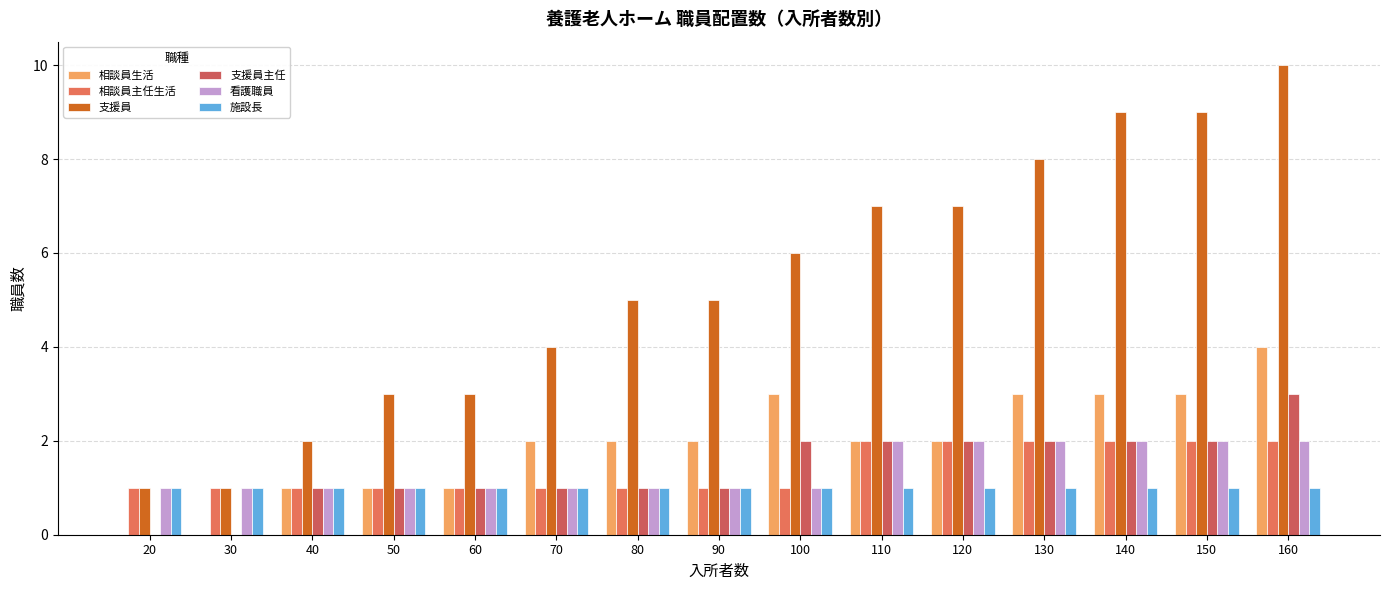

Reading left to right, what are all the values shown in this chart?

相談員生活: 20=0	30=0	40=1	50=1	60=1	70=2	80=2	90=2	100=3	110=2	120=2	130=3	140=3	150=3	160=4
相談員主任生活: 20=1	30=1	40=1	50=1	60=1	70=1	80=1	90=1	100=1	110=2	120=2	130=2	140=2	150=2	160=2
支援員: 20=1	30=1	40=2	50=3	60=3	70=4	80=5	90=5	100=6	110=7	120=7	130=8	140=9	150=9	160=10
支援員主任: 20=0	30=0	40=1	50=1	60=1	70=1	80=1	90=1	100=2	110=2	120=2	130=2	140=2	150=2	160=3
看護職員: 20=1	30=1	40=1	50=1	60=1	70=1	80=1	90=1	100=1	110=2	120=2	130=2	140=2	150=2	160=2
施設長: 20=1	30=1	40=1	50=1	60=1	70=1	80=1	90=1	100=1	110=1	120=1	130=1	140=1	150=1	160=1